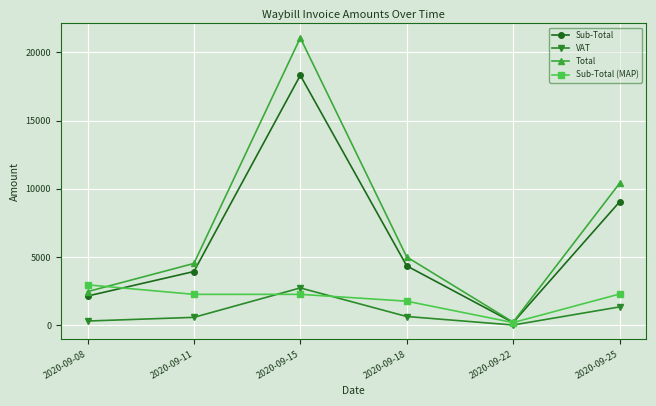

How many categories are shown in the chart?

6